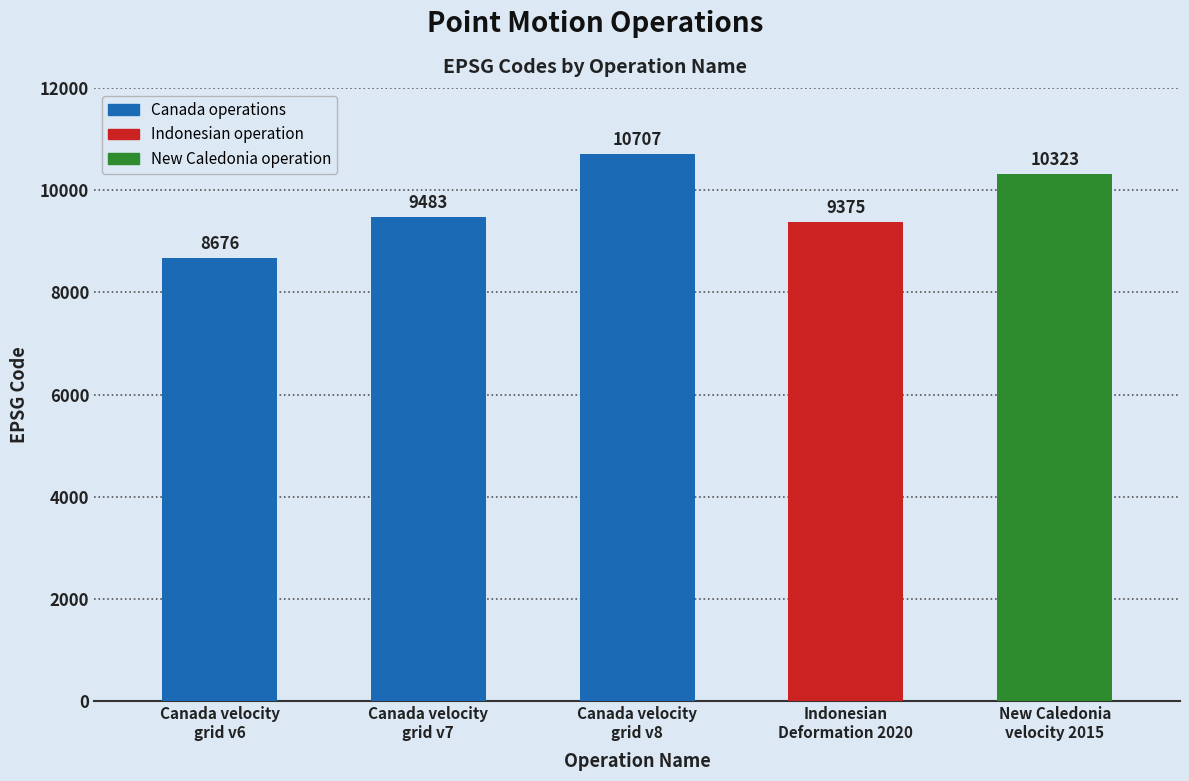

Reading left to right, extract all data points from this chart.

8676	9483	10707	9375	10323